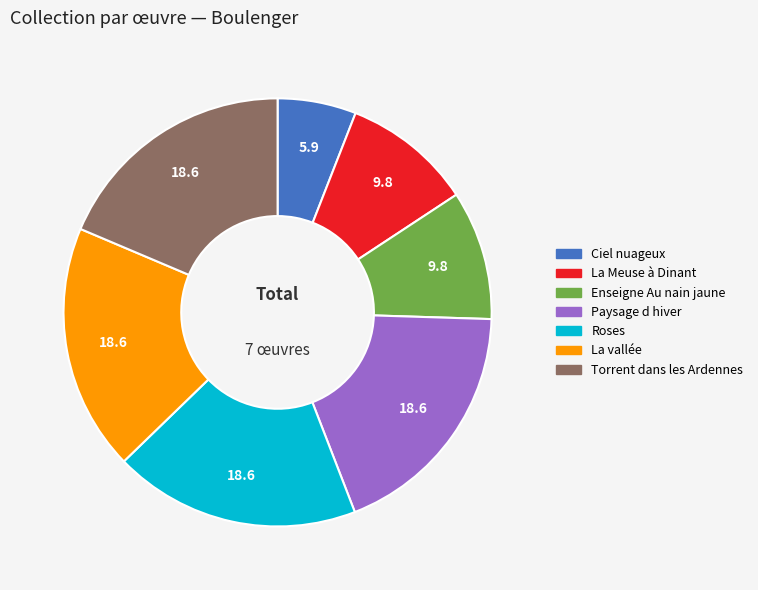

What is the smallest slice in the pie chart?

Ciel nuageux